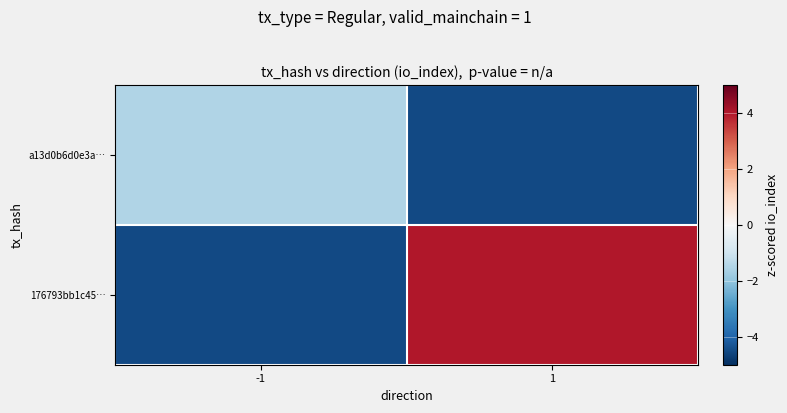

At which category does the chart reach its minimum across all series?

1